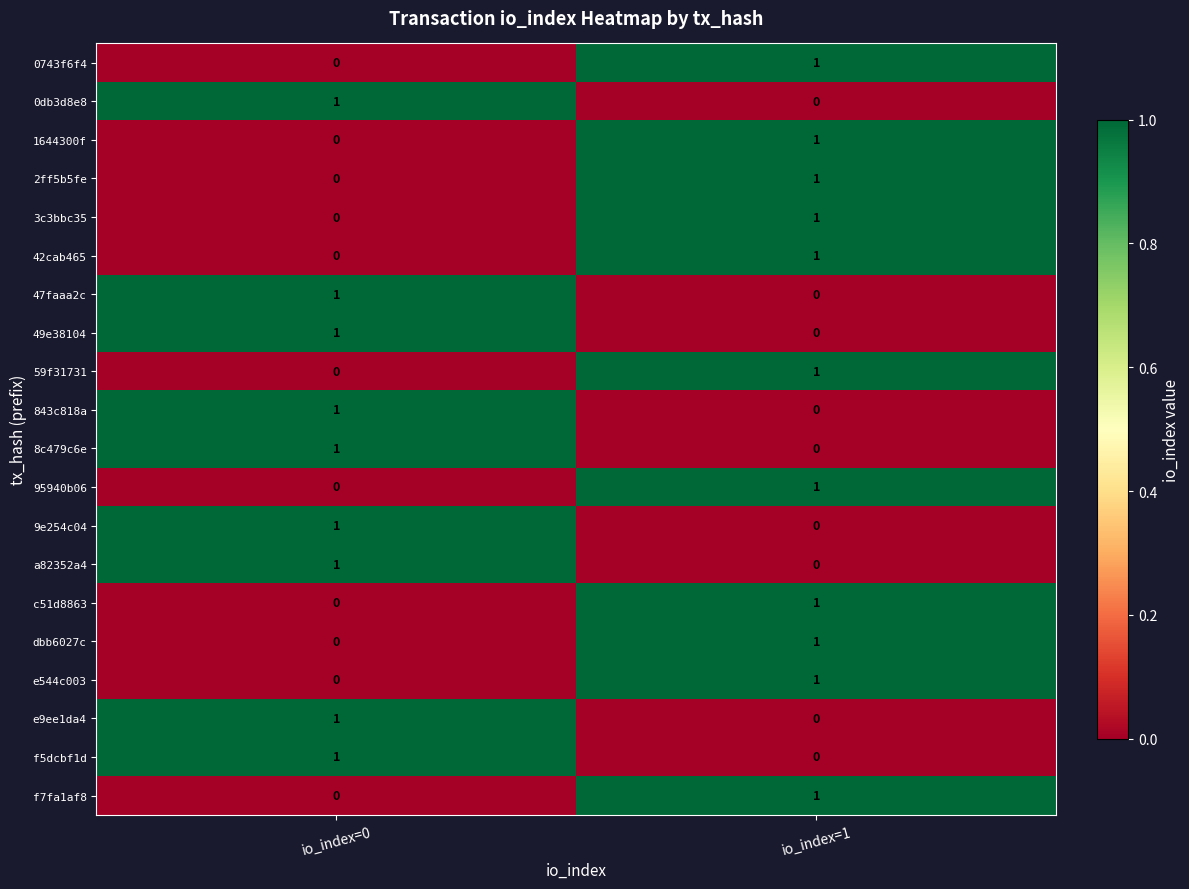

Where is 8c479c6e nearest to the value 0?

io_index=1